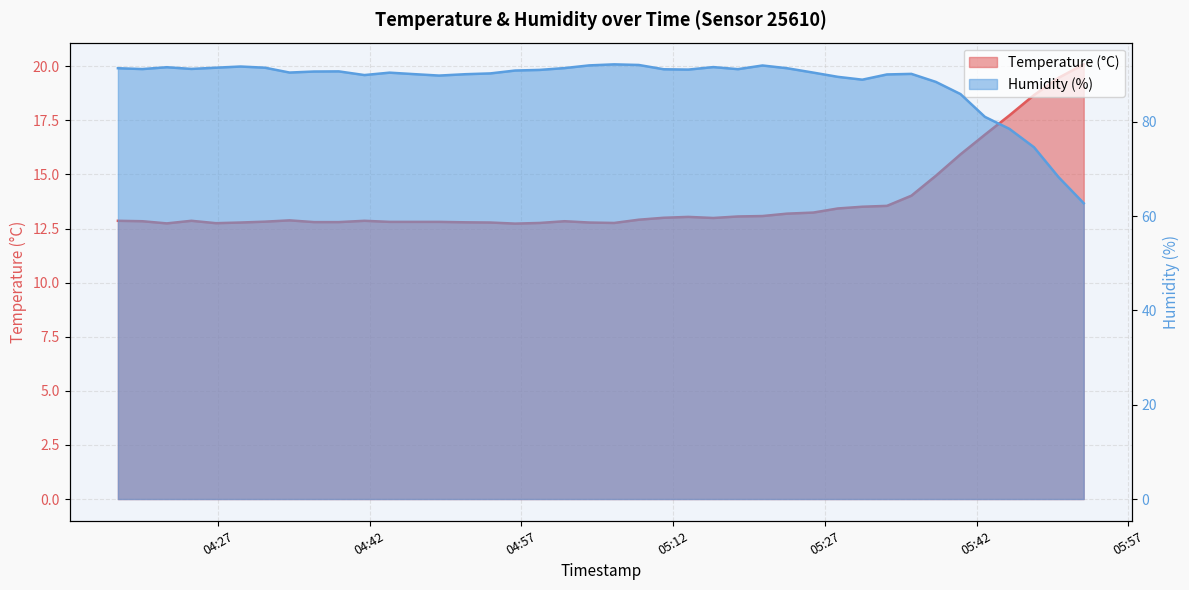

How many data points in Humidity (%) are above 90?

29